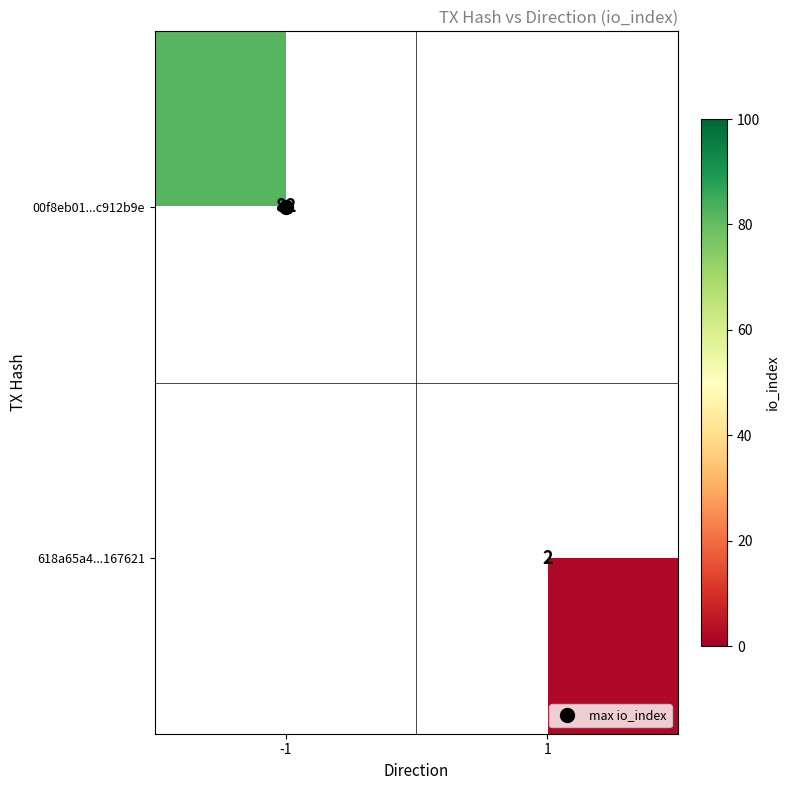

True or false: 00f8eb01...c912b9e has a value of 56.8 at -1.

False